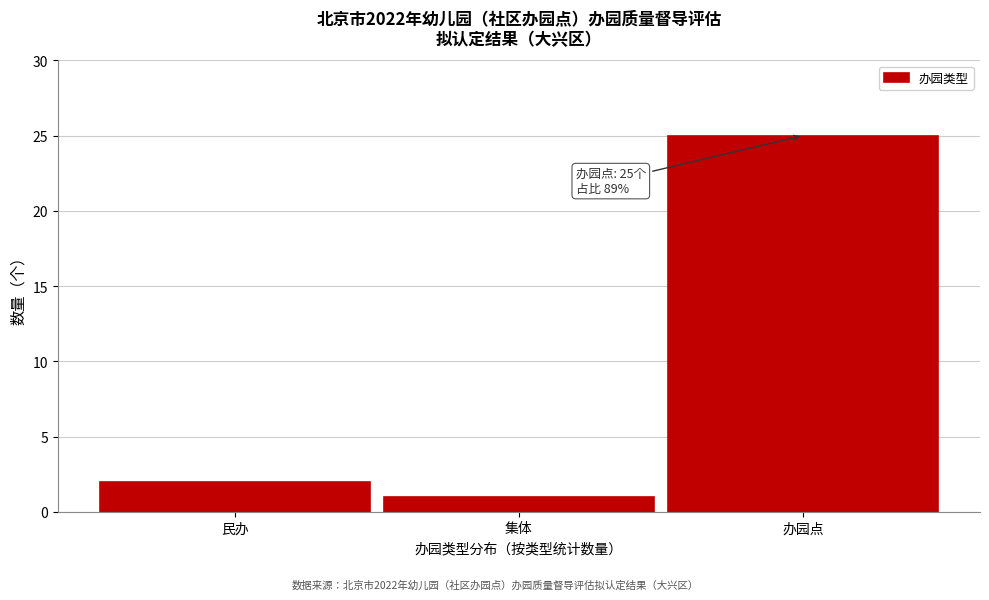

Reading left to right, list all the values displayed in this chart.

2	1	25